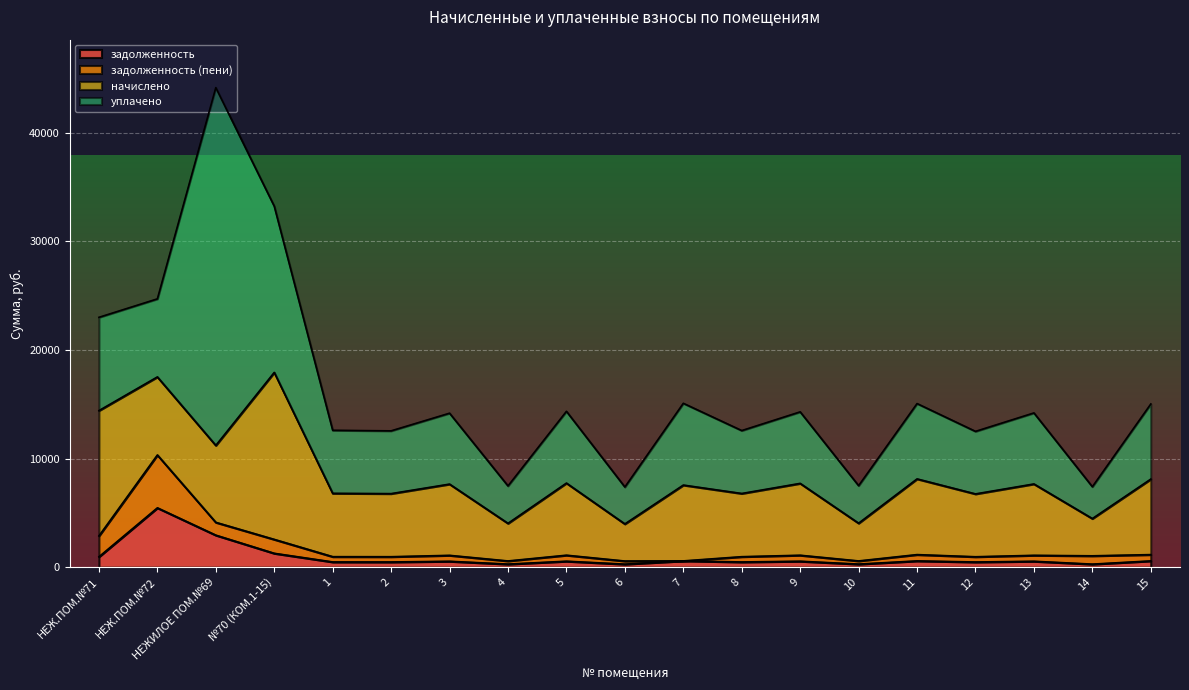

True or false: задолженность and начислено cross at least once.

False